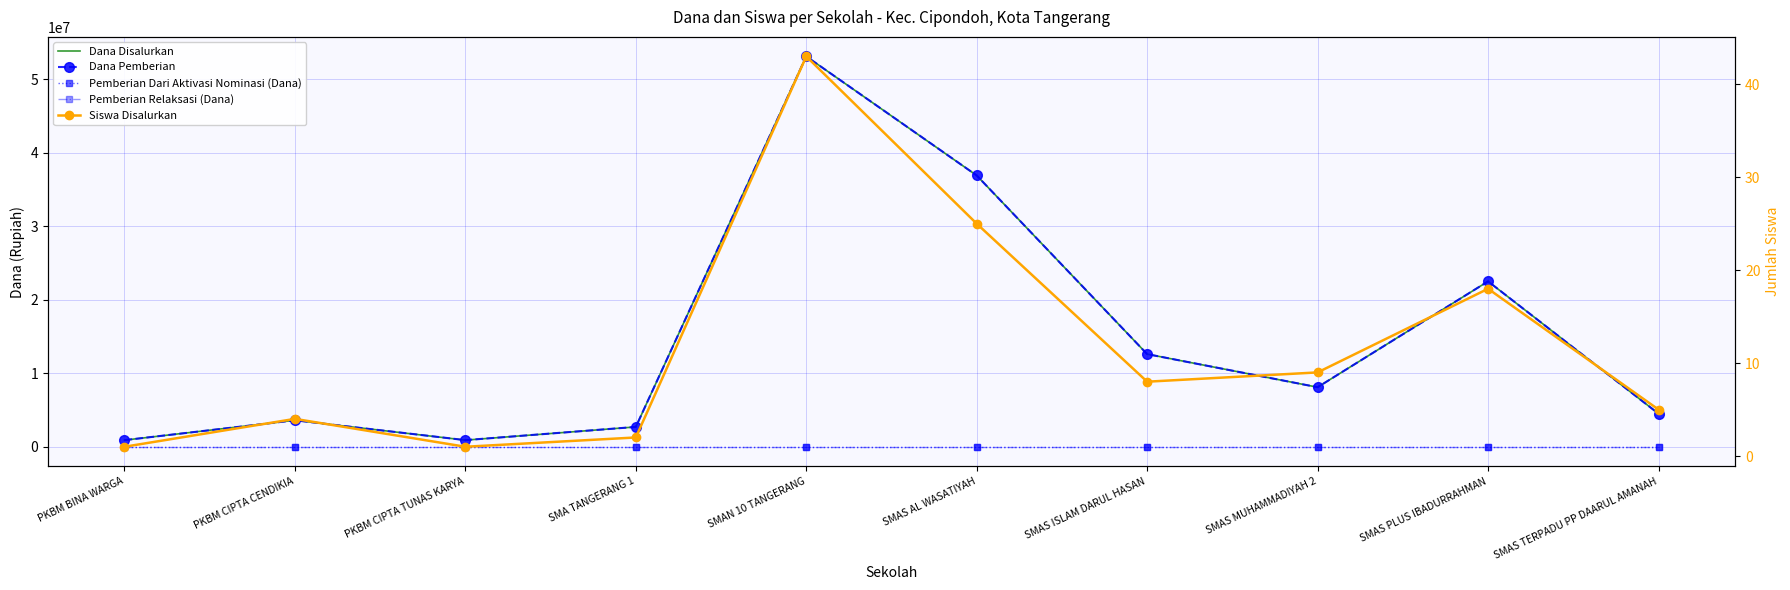

Rank the series by their maximum value, from highest to lowest.

Dana Disalurkan, Dana Pemberian, Siswa Disalurkan, Pemberian Dari Aktivasi Nominasi (Dana), Pemberian Relaksasi (Dana)